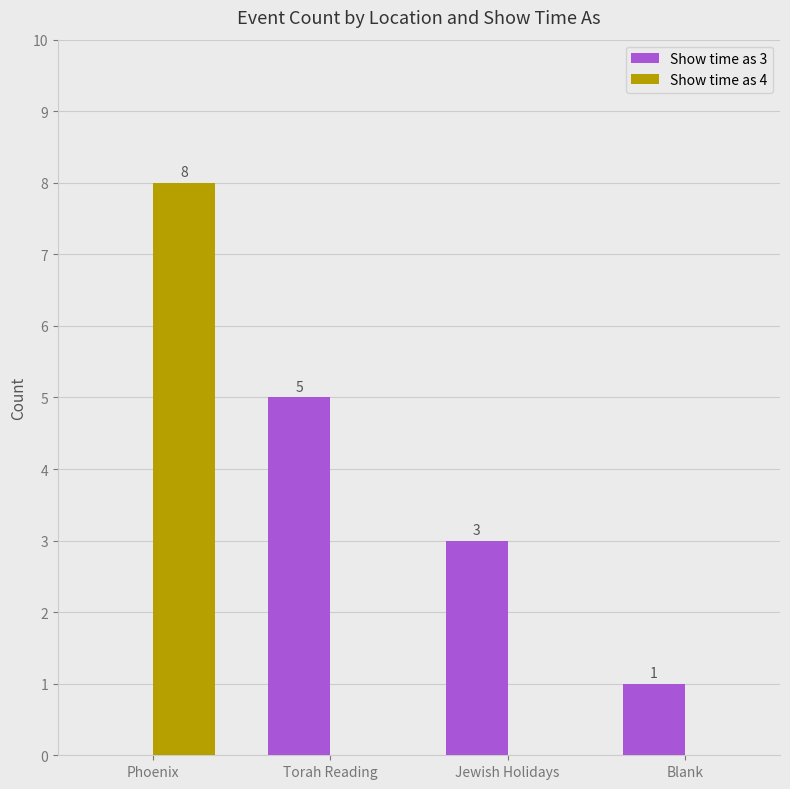

True or false: Show time as 4 has a value of -4 at Torah Reading.

False